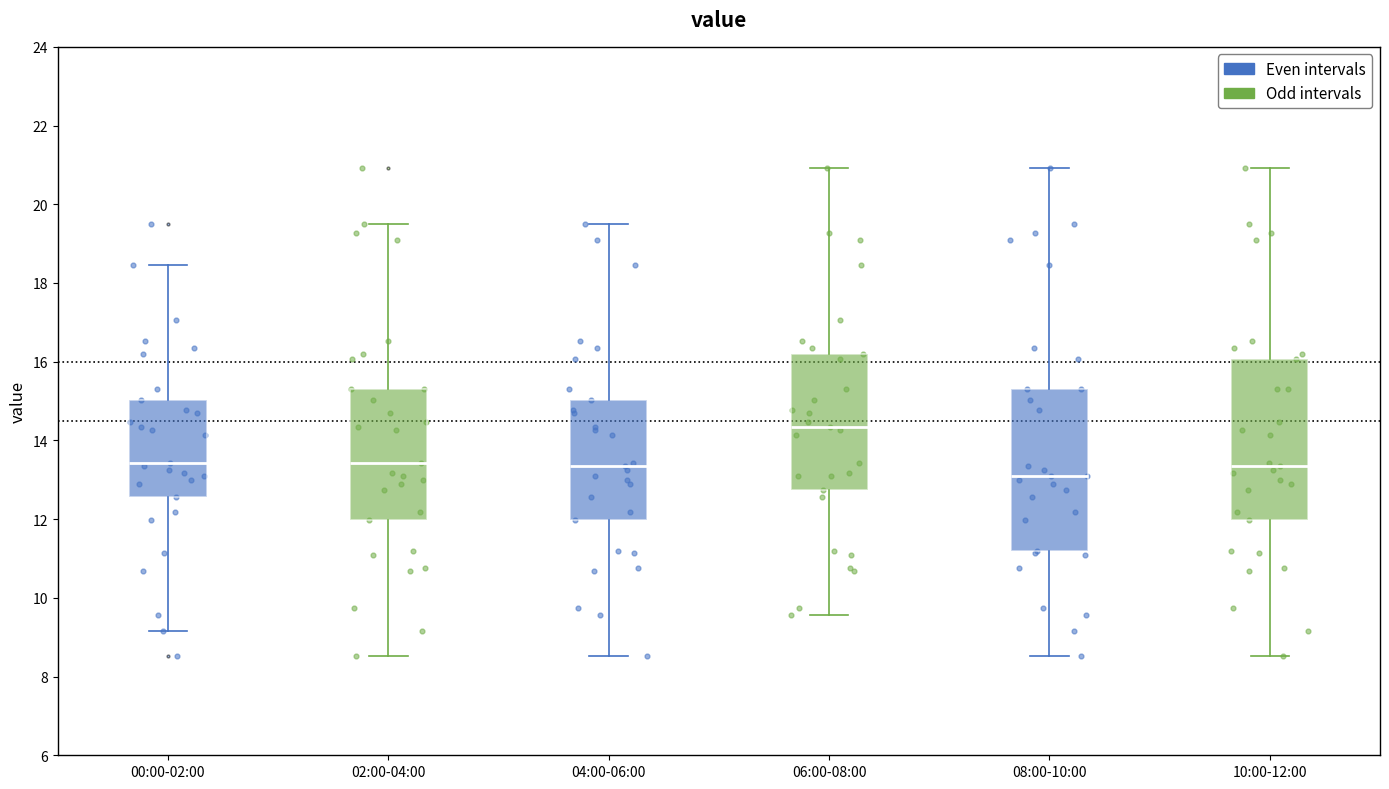

Which box has the lowest median line?

08:00-10:00